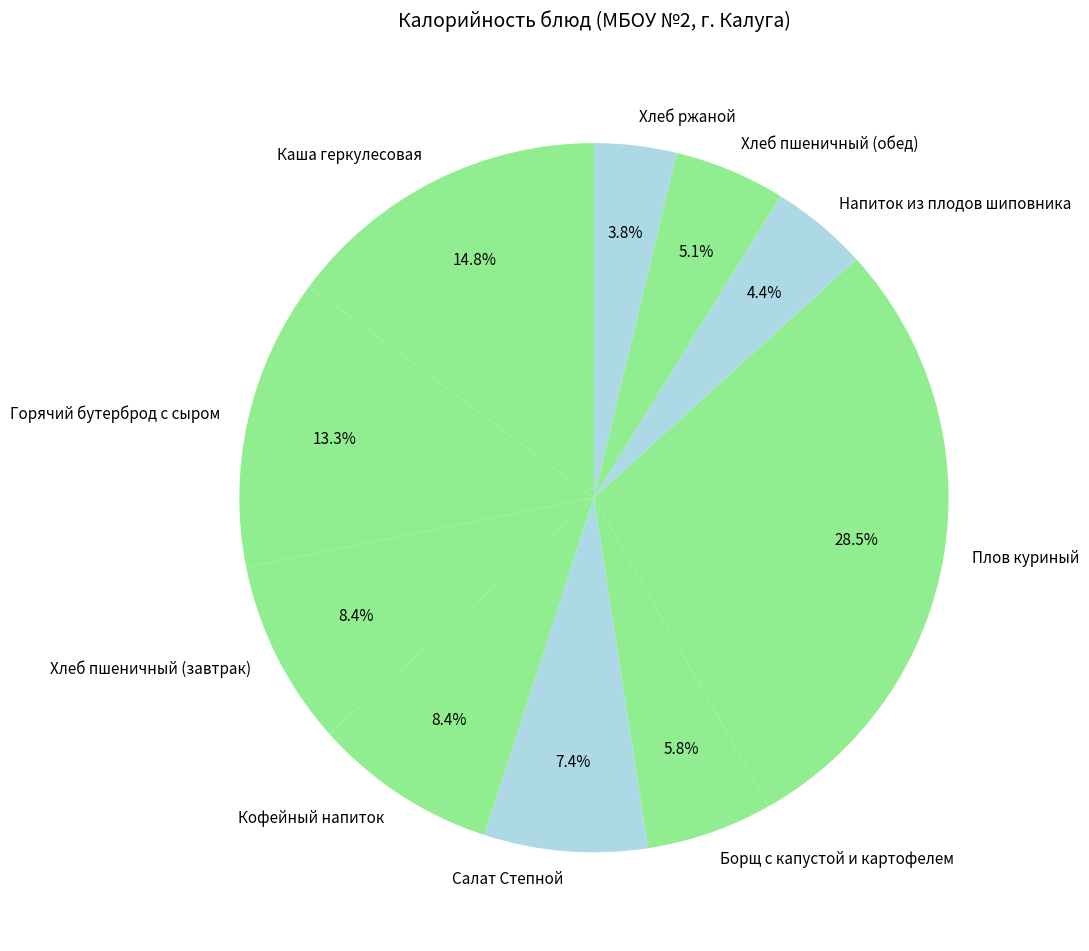

What percentage is the Горячий бутерброд с сыром slice, to the nearest percent?

13%